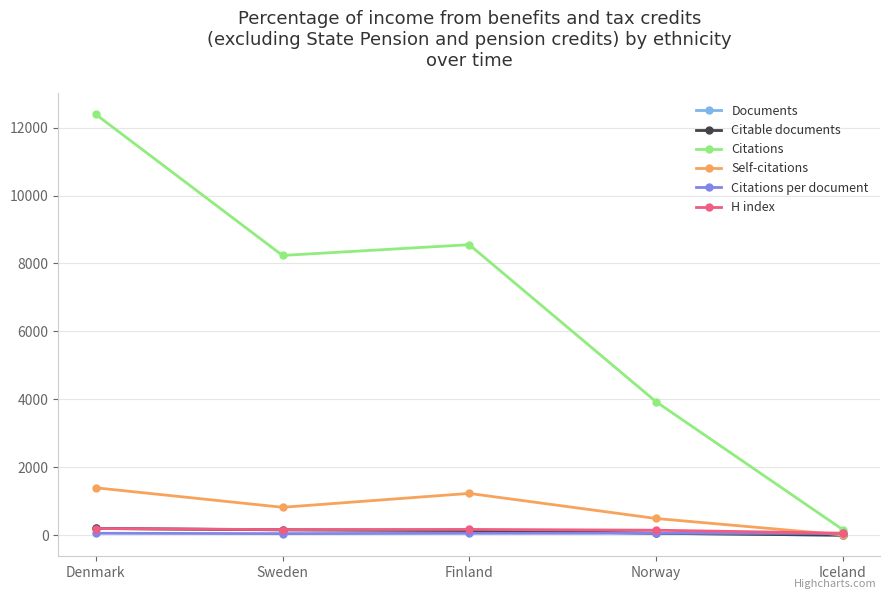

What is the greatest value displayed?

12386.0